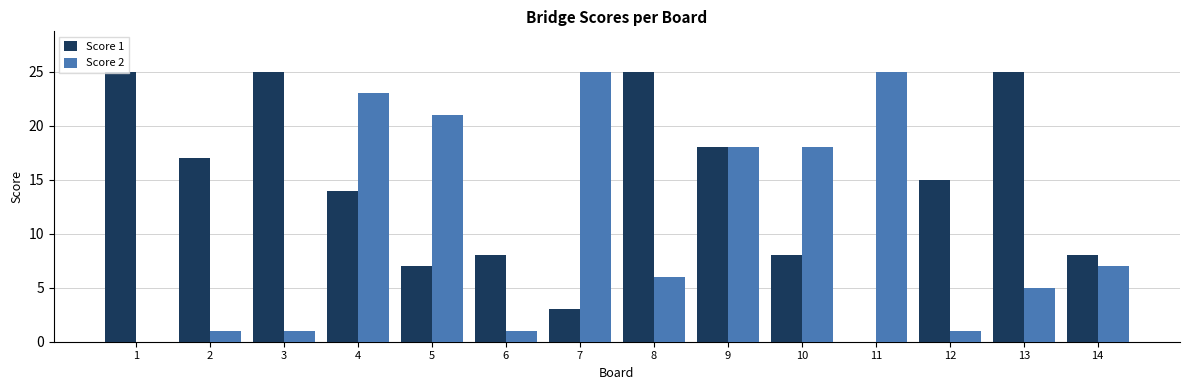

Which series changed the most between 3 and 5?

Score 2